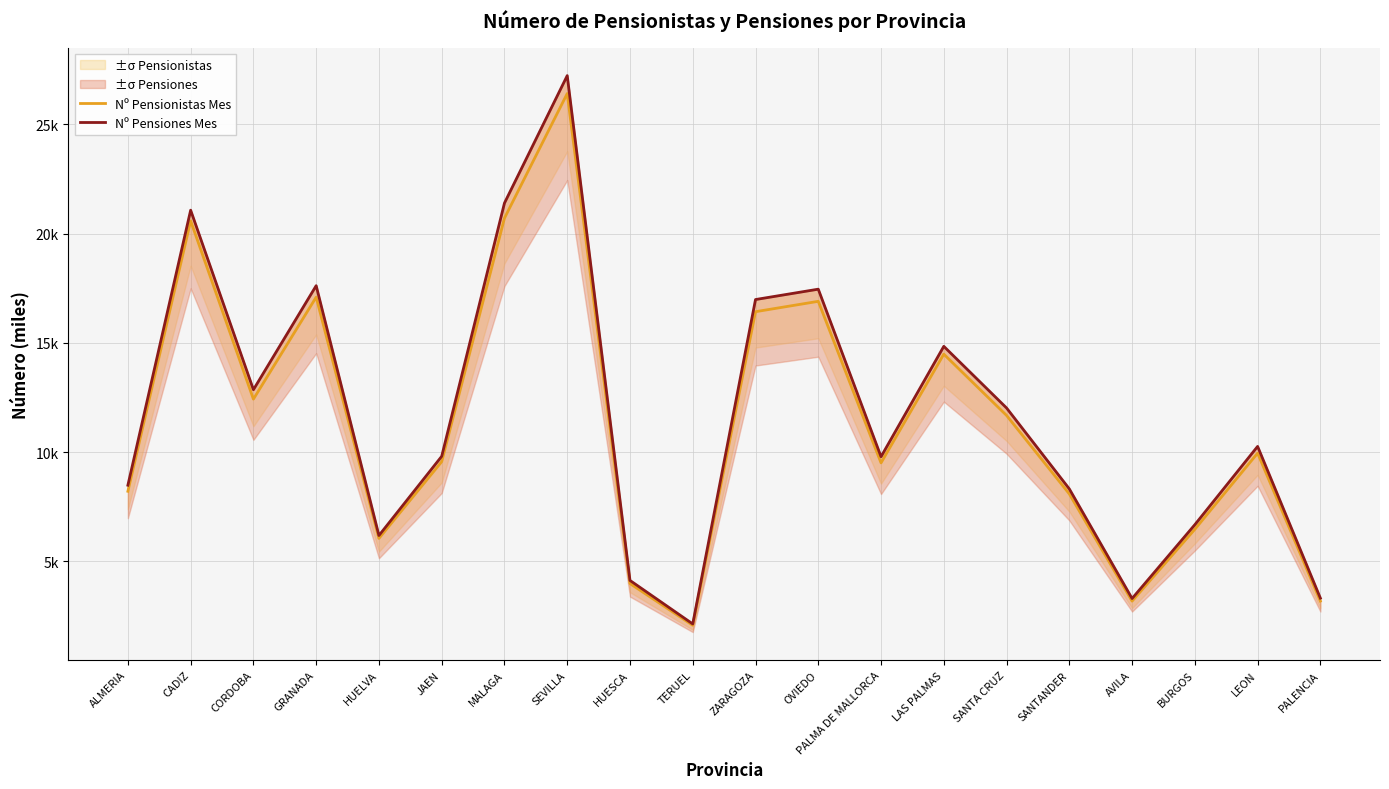

Is the value of Nº Pensionistas Mes at PALMA DE MALLORCA greater than the value of Nº Pensiones Mes at TERUEL?

Yes